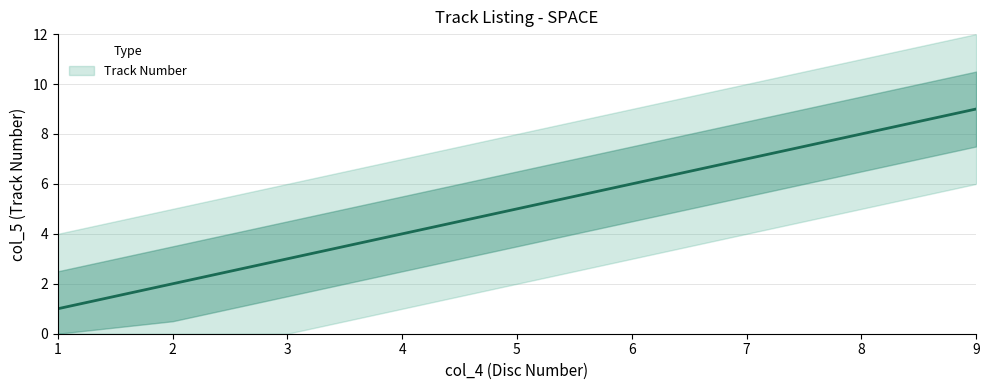

What is the value of the 7th point from the left?

7